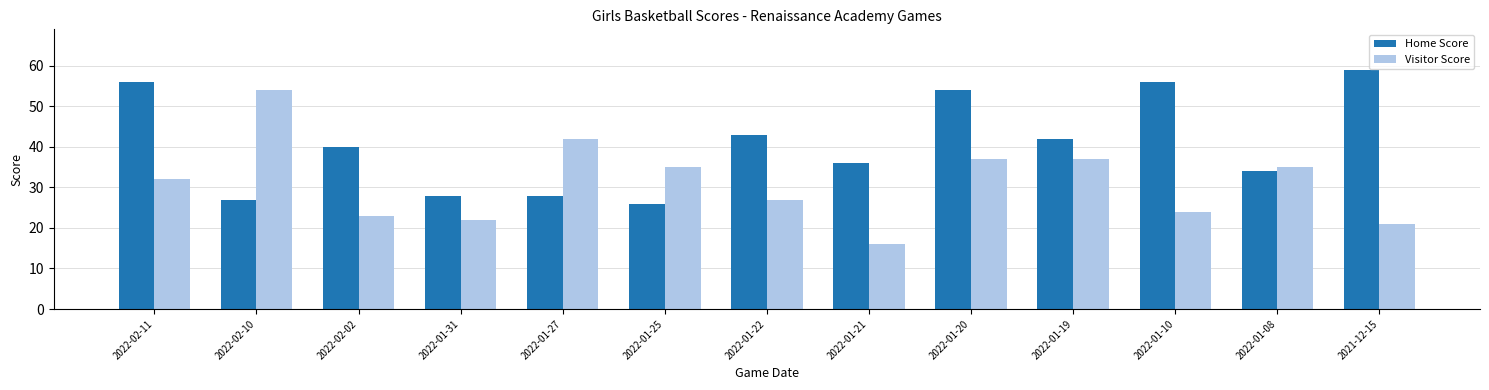

What position from the left is 2022-01-20?

9